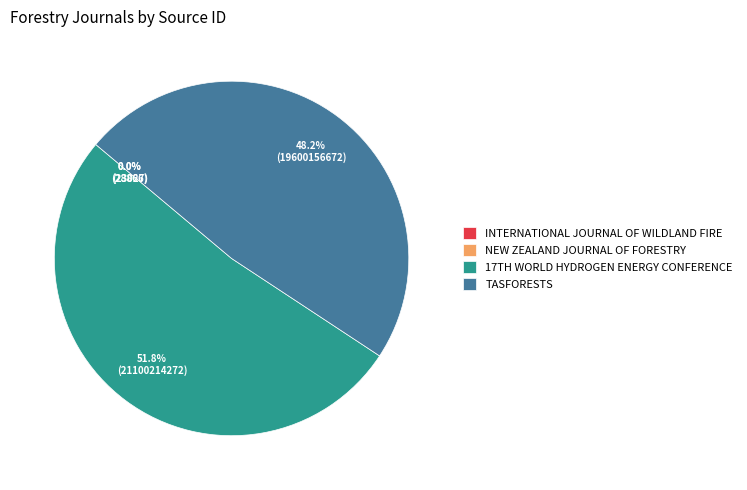

What is the largest slice in the pie chart?

17TH WORLD HYDROGEN ENERGY CONFERENCE